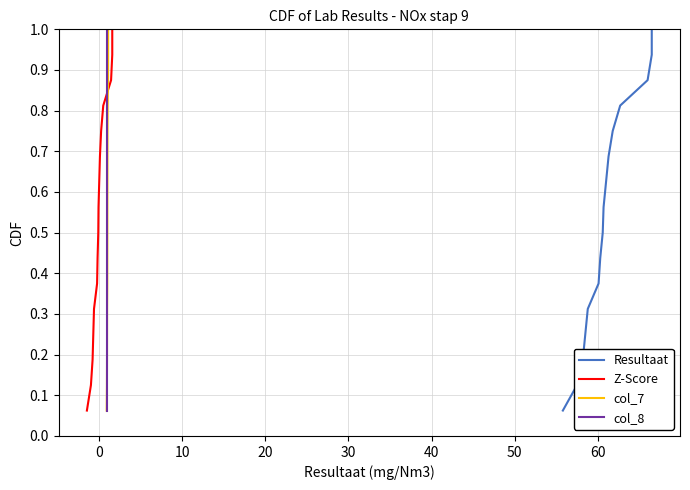

True or false: col_7 and col_8 cross at least once.

False